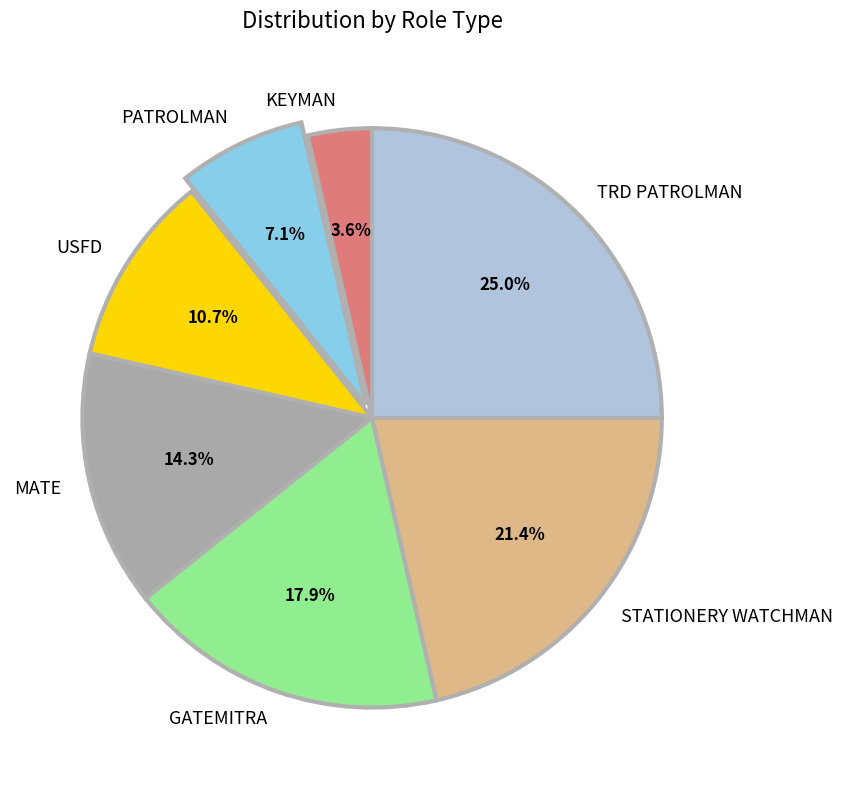

What is the total percentage of KEYMAN and STATIONERY WATCHMAN?

25.0%